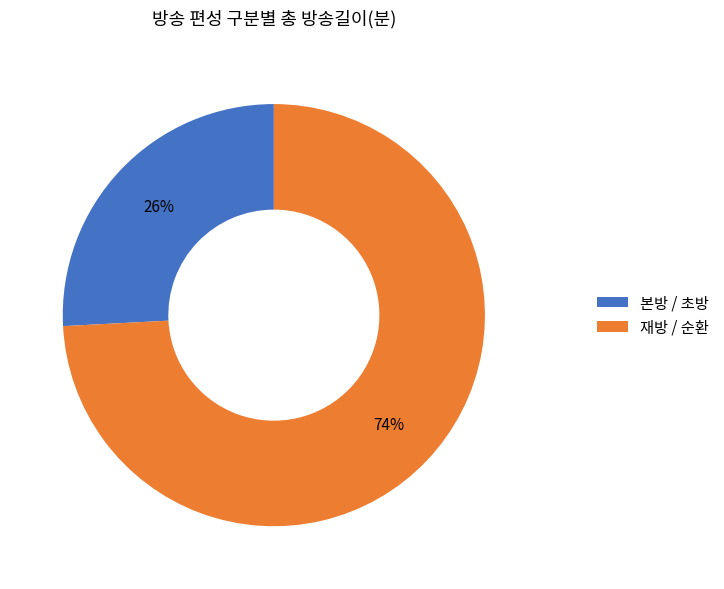

True or false: 본방 / 초방 accounts for 21% of the total.

False